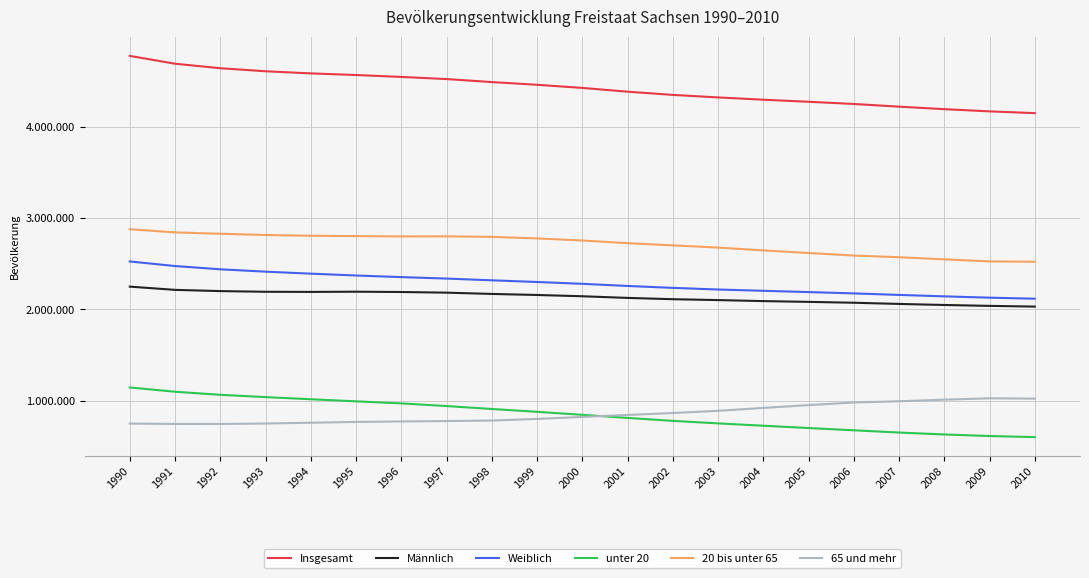

Does the chart display data point markers on the line(s)?

No